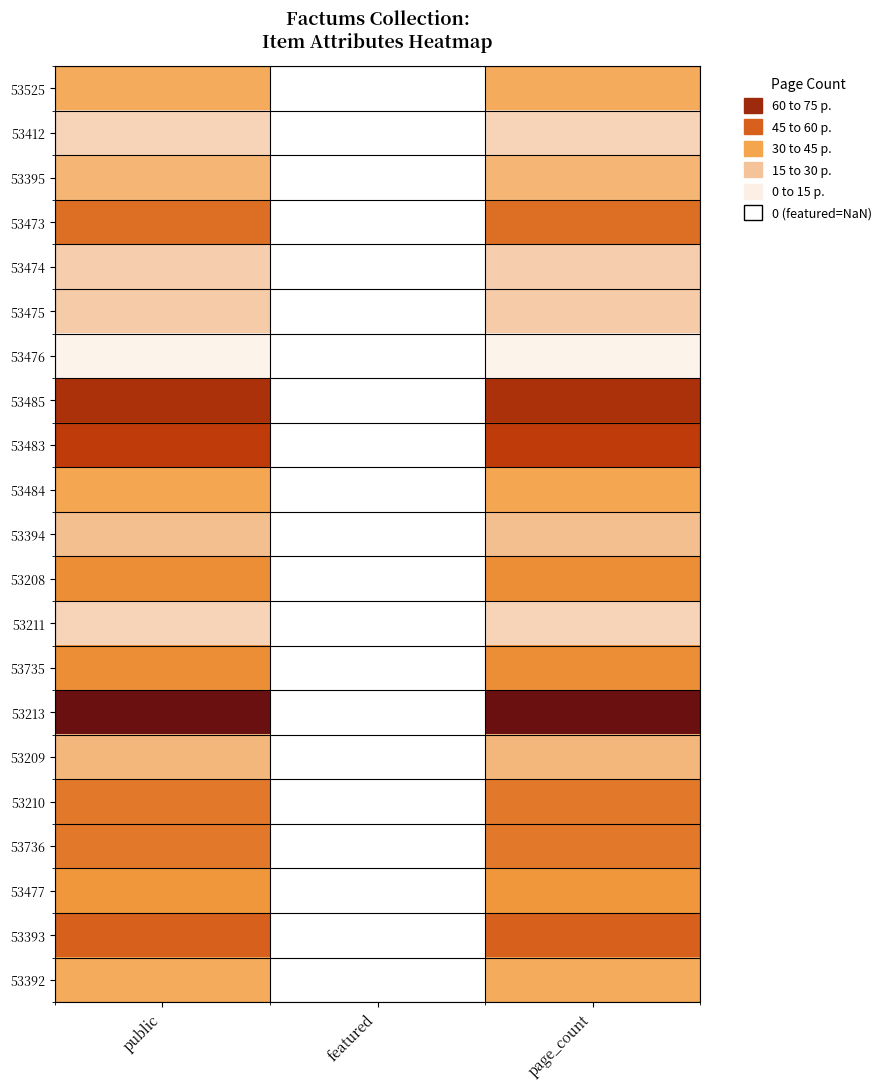

At featured, list the series in order from smallest to largest.

53525, 53412, 53395, 53473, 53474, 53475, 53476, 53485, 53483, 53484, 53394, 53208, 53211, 53735, 53213, 53209, 53210, 53736, 53477, 53393, 53392